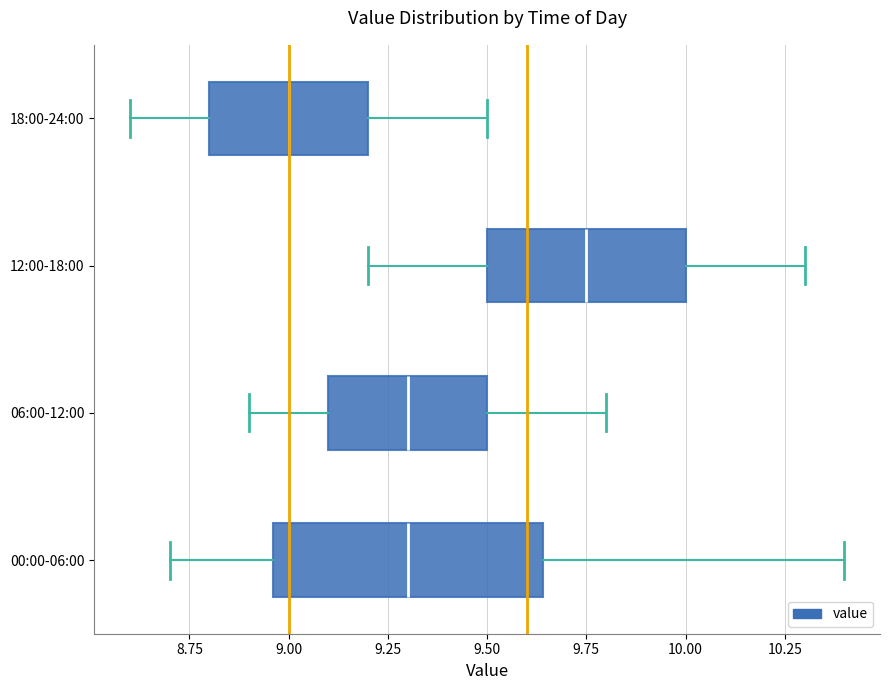

Comparing the boxes themselves (not the whiskers), which one is the widest?

00:00-06:00